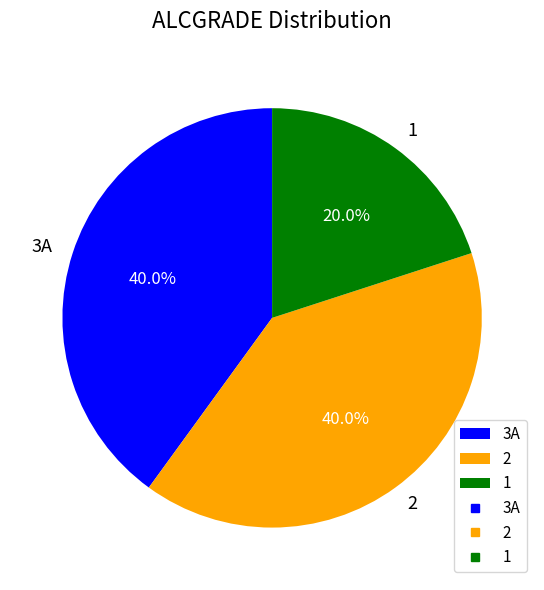

To the nearest percent, what percentage of the pie is 3A?

40%